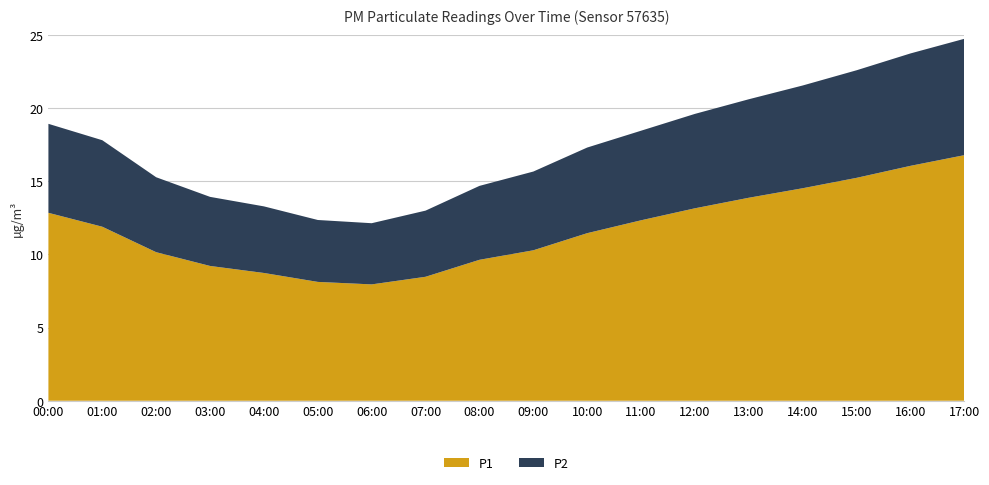

Reading right to left, list all the values displayed in this chart.

P1: 16.8	16.1	15.2	14.5	13.9	13.2	12.3	11.4	10.3	9.6	8.5	8.0	8.1	8.7	9.2	10.2	11.9	12.8
P2: 8.0	7.7	7.3	7.0	6.7	6.5	6.1	5.8	5.4	5.0	4.5	4.2	4.2	4.5	4.7	5.1	5.9	6.1